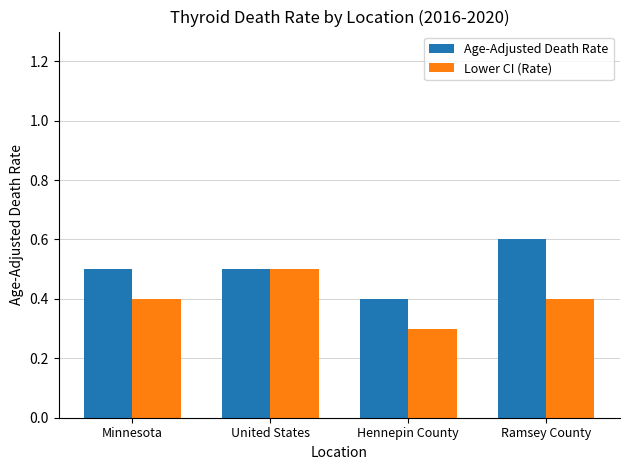

Is it true that Age-Adjusted Death Rate equals 0.1 at Ramsey County?

False